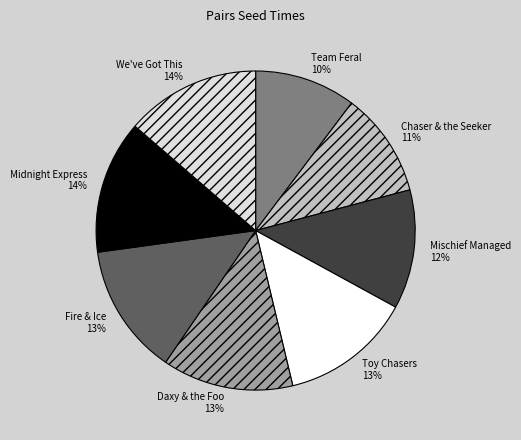

Is Mischief Managed the majority of the pie?

No